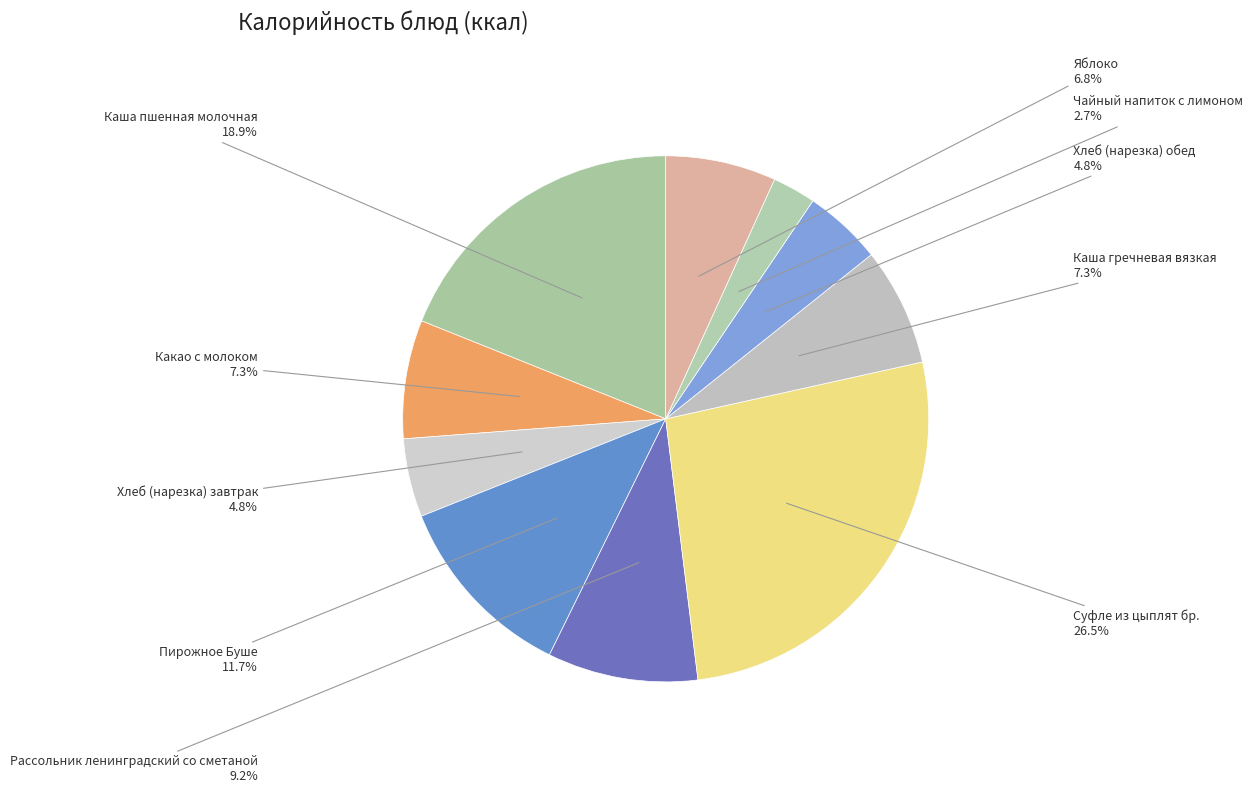

How many slices are in this pie chart?

10